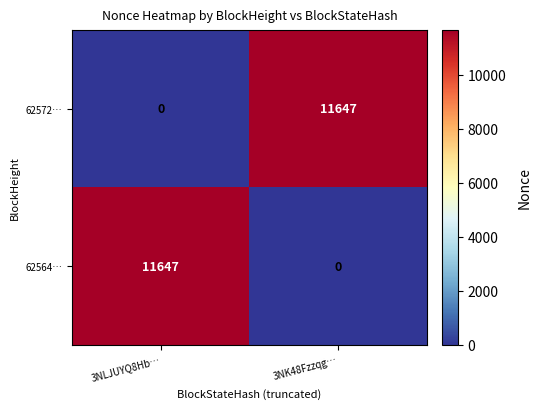

The 62564… series shows 5459 at 3NLJUYQ8Hb…. True or false?

False